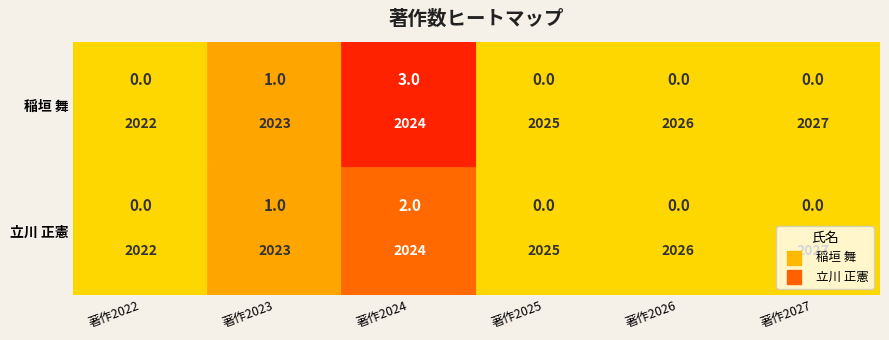

At which category is the sum across all series the highest?

著作2024